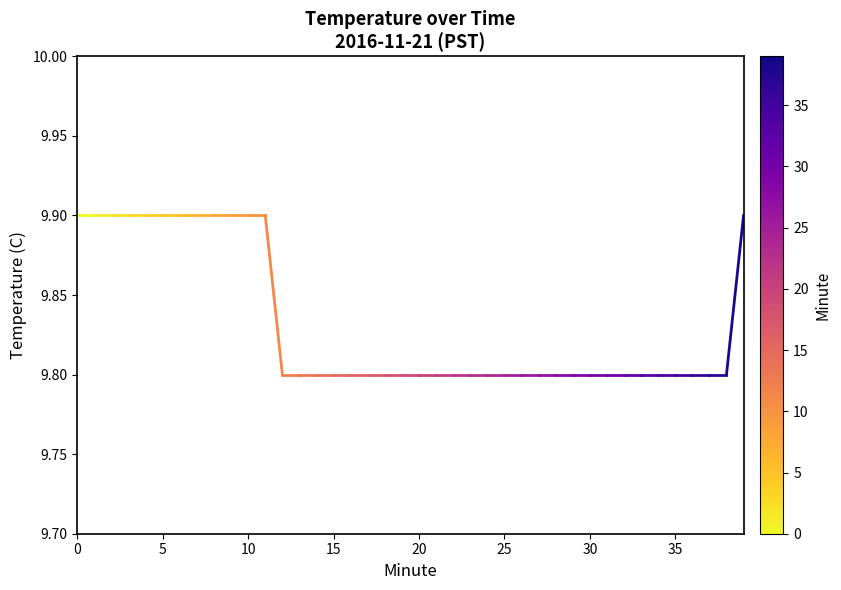

What is the greatest value displayed?

9.9